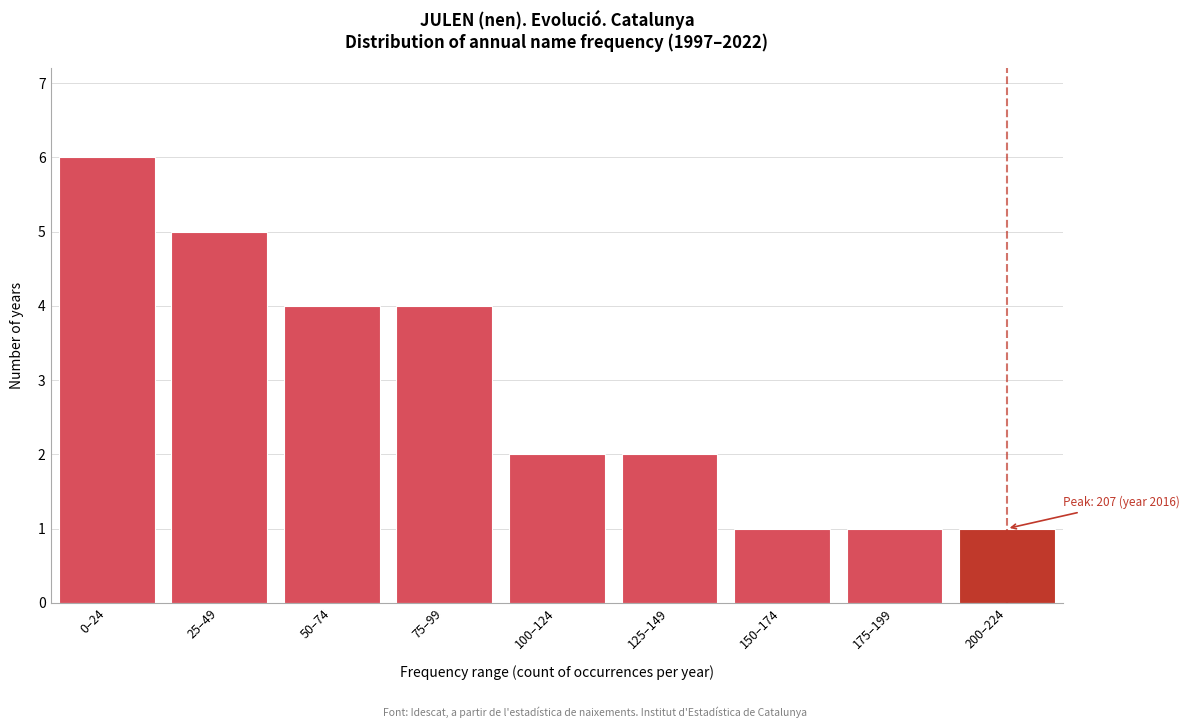

Reading left to right, transcribe all the data shown in this chart.

0–24=6	25–49=5	50–74=4	75–99=4	100–124=2	125–149=2	150–174=1	175–199=1	200–224=1